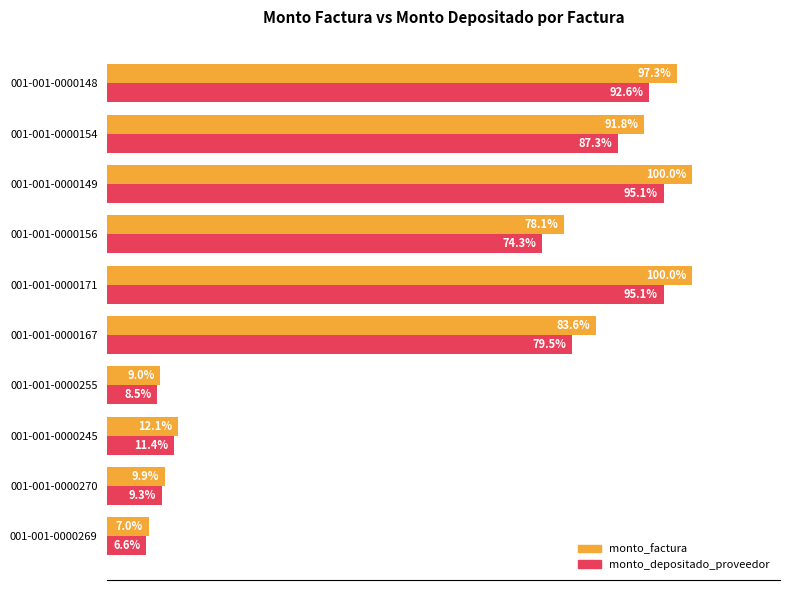

Which category has the lowest value in the monto_depositado_proveedor series?

001-001-0000269